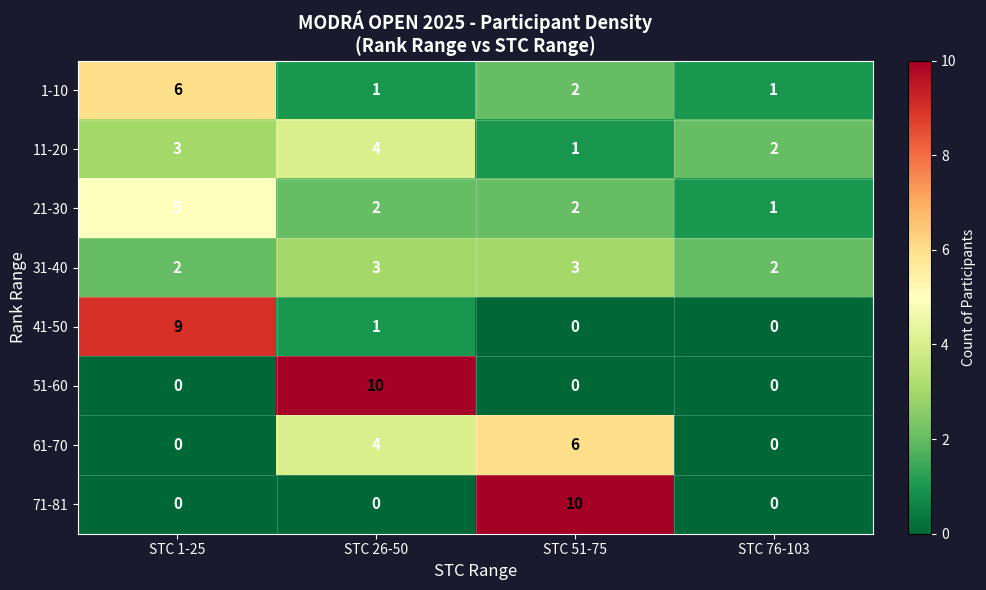

Which series changed the most between STC 1-25 and STC 26-50?

51-60